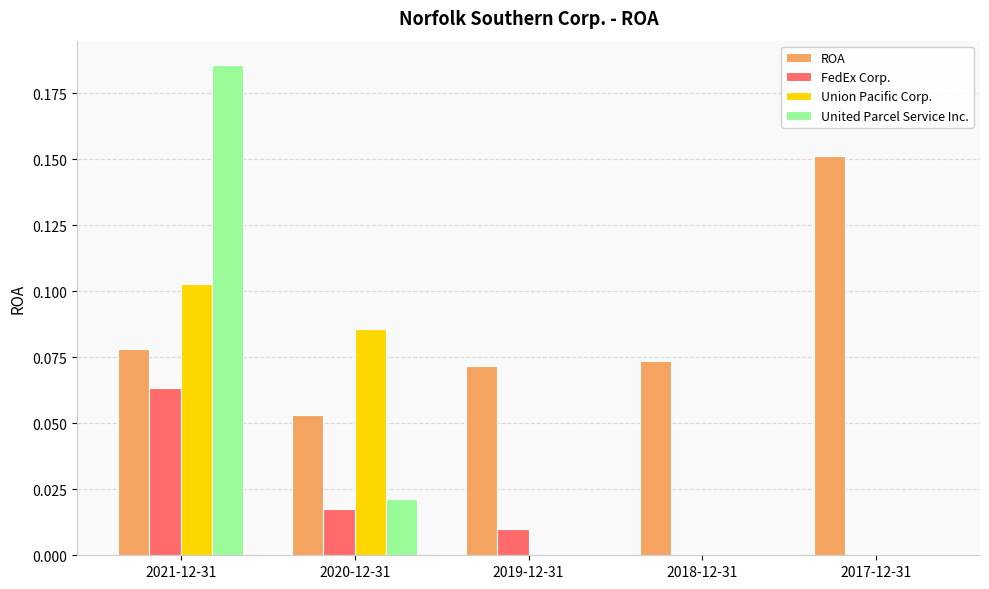

At which label does Union Pacific Corp. reach its peak?

2021-12-31